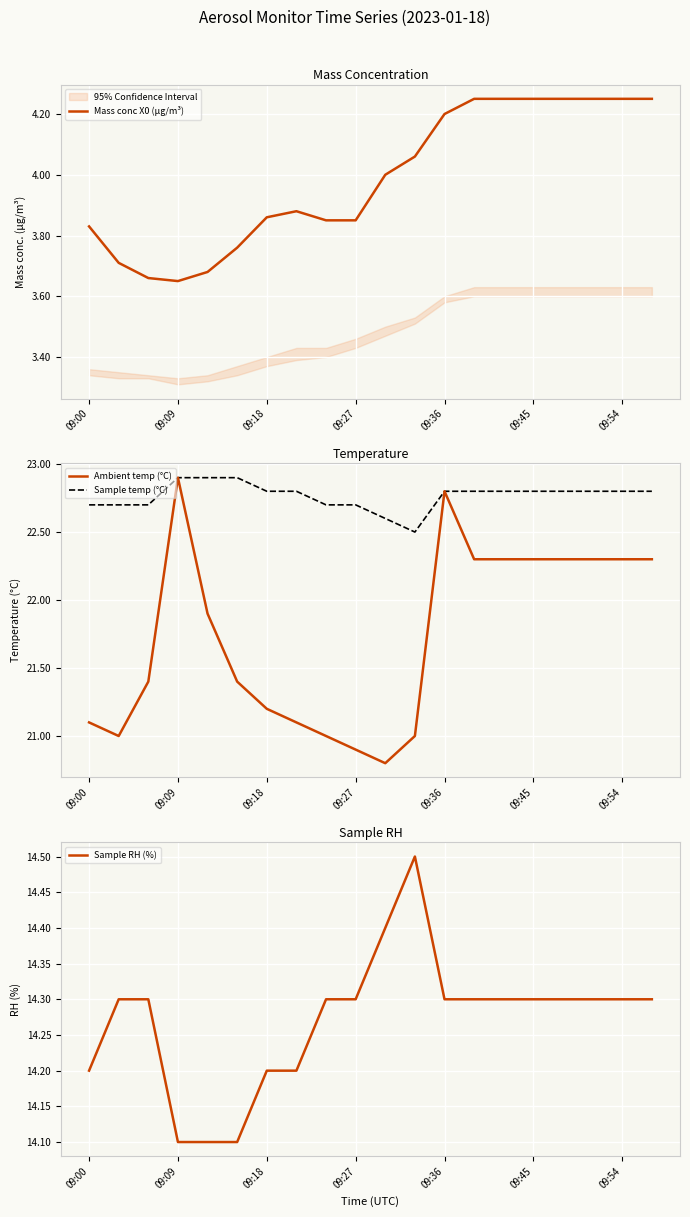

What is the minimum value shown in the chart?

3.6